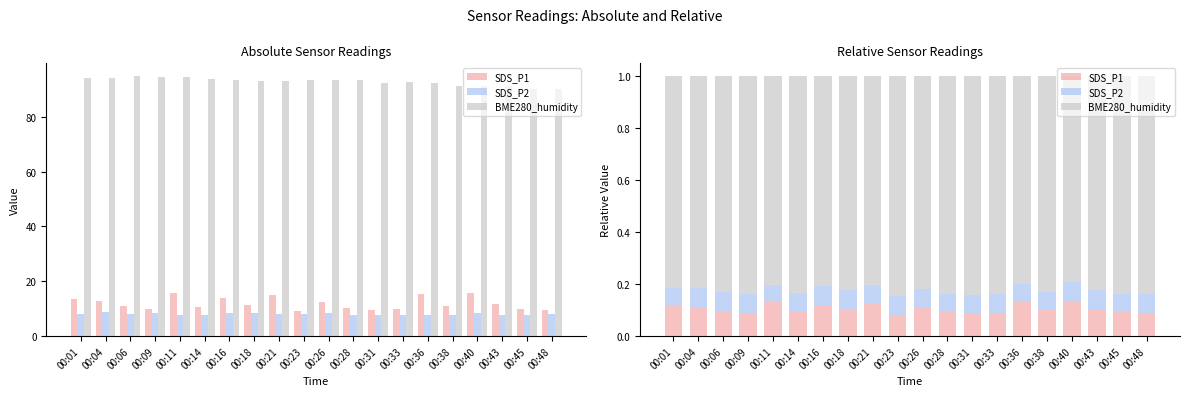

Reading left to right, what are all the values shown in this chart?

SDS_P1: 0.1	0.1	0.1	0.1	0.1	0.1	0.1	0.1	0.1	0.1	0.1	0.1	0.1	0.1	0.1	0.1	0.1	0.1	0.1	0.1
SDS_P2: 0.1	0.1	0.1	0.1	0.1	0.1	0.1	0.1	0.1	0.1	0.1	0.1	0.1	0.1	0.1	0.1	0.1	0.1	0.1	0.1
BME280_humidity: 0.8	0.8	0.8	0.8	0.8	0.8	0.8	0.8	0.8	0.8	0.8	0.8	0.8	0.8	0.8	0.8	0.8	0.8	0.8	0.8